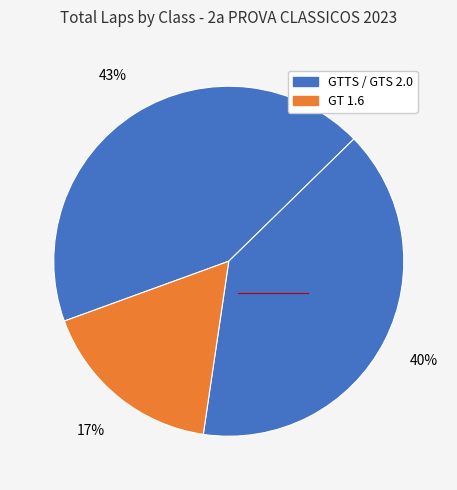

How many segments does this pie chart have?

3